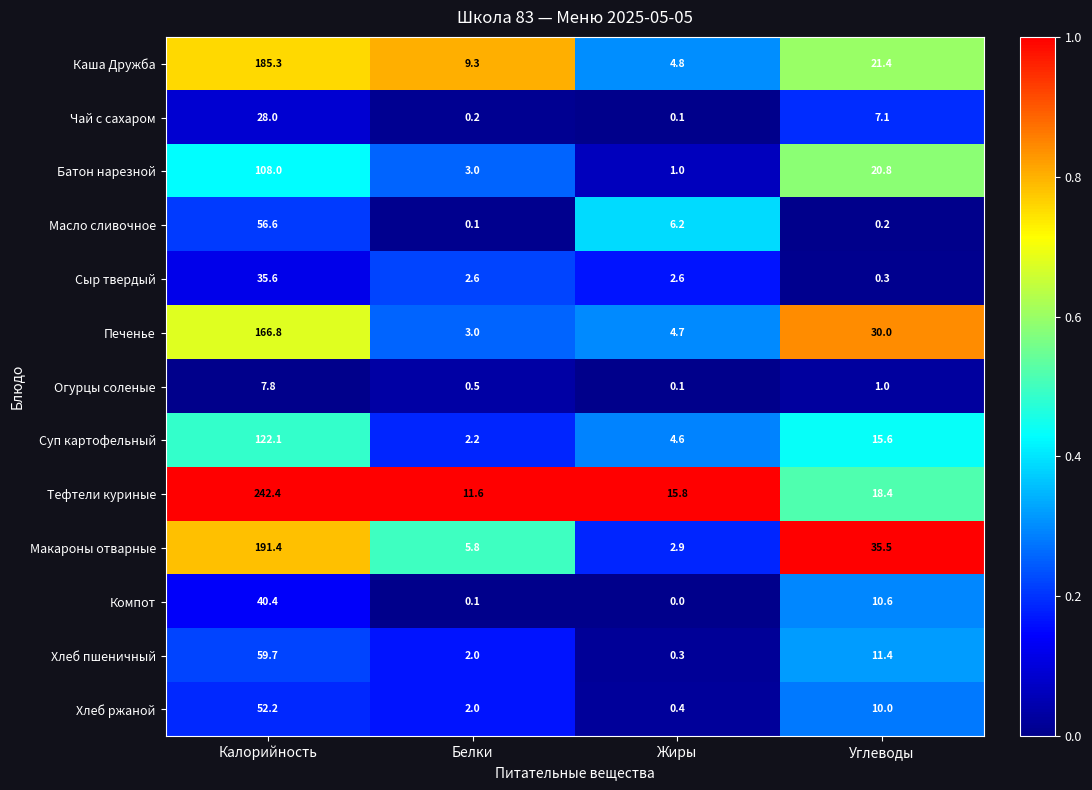

Between Белки and Углеводы, which series saw the biggest shift?

Макароны отварные